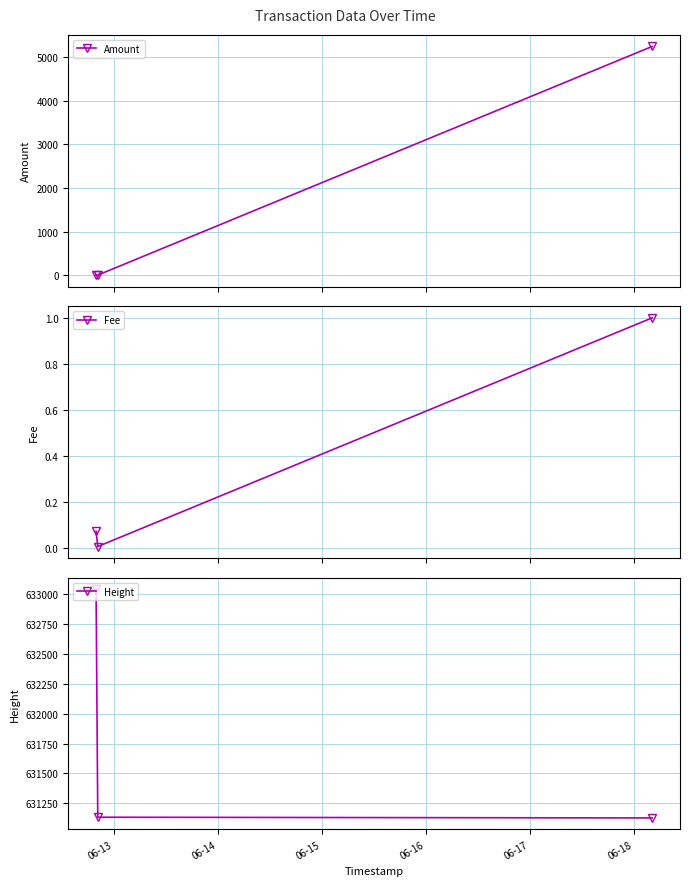

What is the highest value of the Amount series?

5249.8